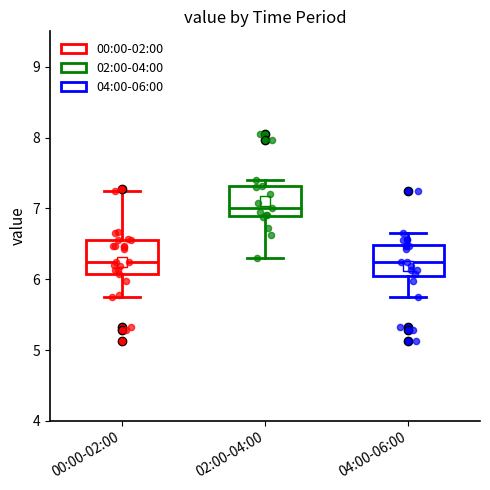

Reading left to right, transcribe this box plot: for each box, give where its median line is, the range the box spans, and where its two whiskers end, as read against the y-axis. The values are not printed on the chart, so give them approximately, as read against the axis.

00:00-02:00: median 6.3, box 6.1 to 6.6, whiskers 5.8 to 7.3
02:00-04:00: median 7.0, box 6.9 to 7.3, whiskers 6.3 to 7.4
04:00-06:00: median 6.3, box 6.0 to 6.5, whiskers 5.8 to 6.7